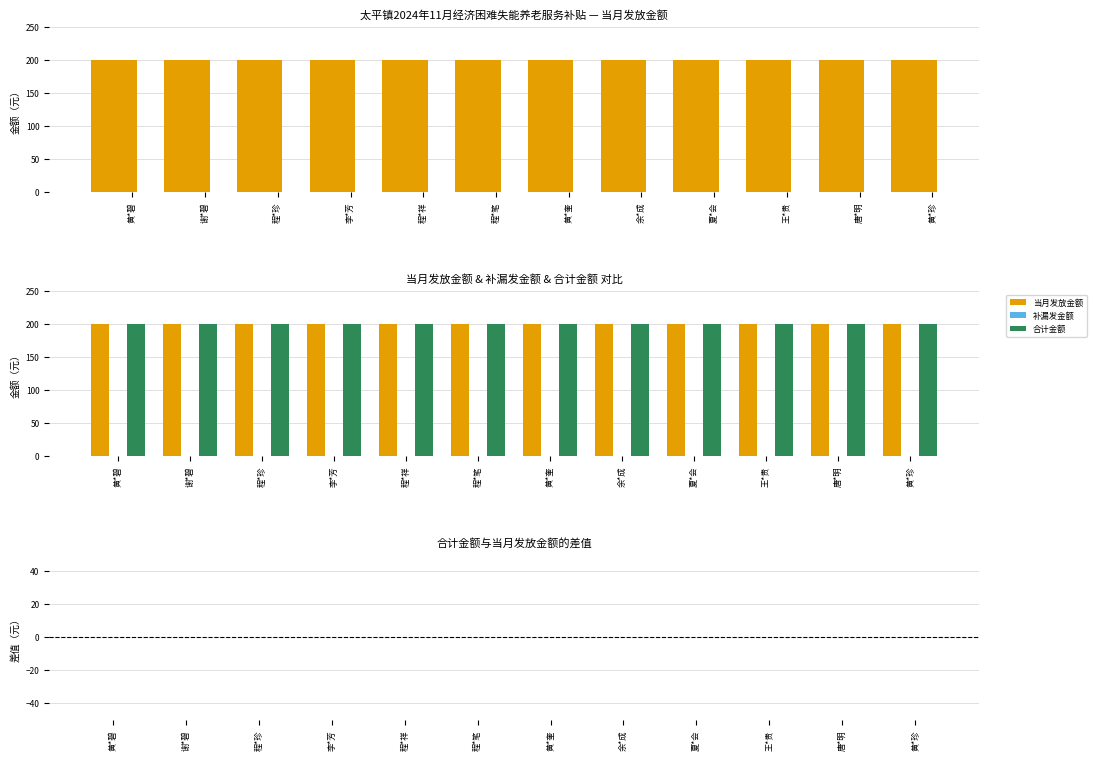

At which label is 当月发放金额 closest to 200?

黄*碧